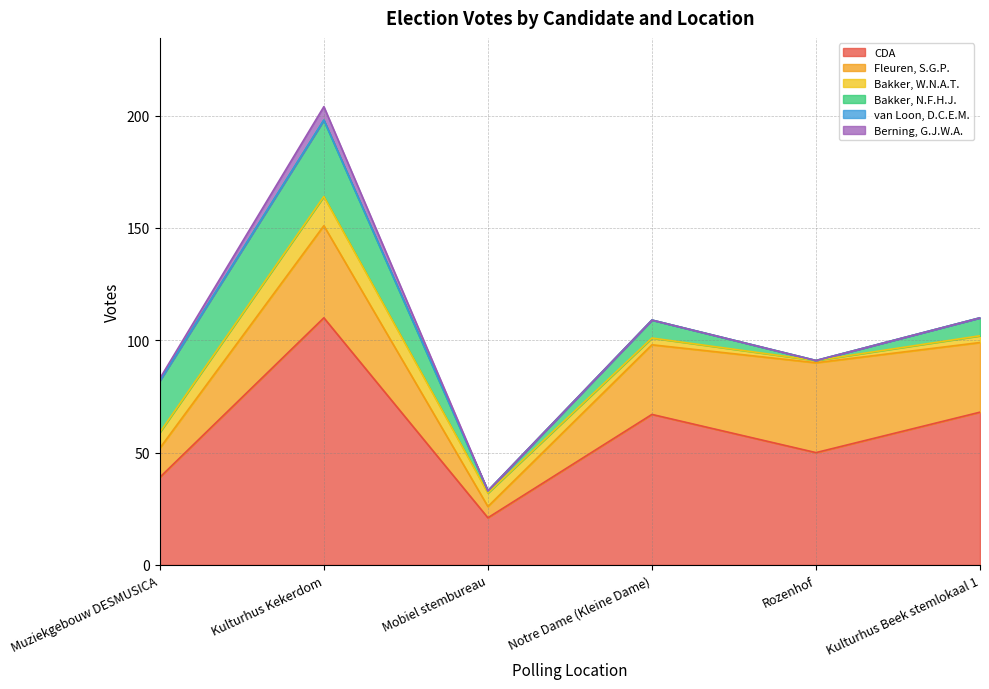

What are all the series names shown in the legend?

CDA, Fleuren, S.G.P., Bakker, W.N.A.T., Bakker, N.F.H.J., van Loon, D.C.E.M., Berning, G.J.W.A.